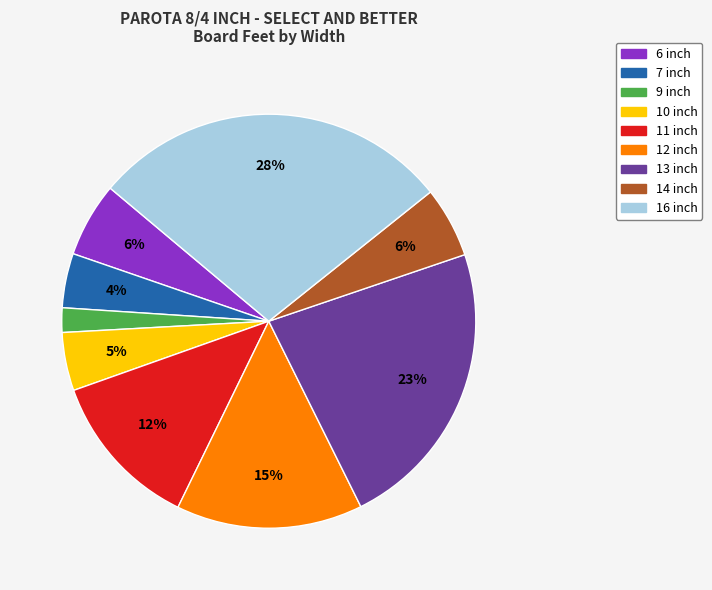

Which has a higher value, 11 inch or 6 inch?

11 inch